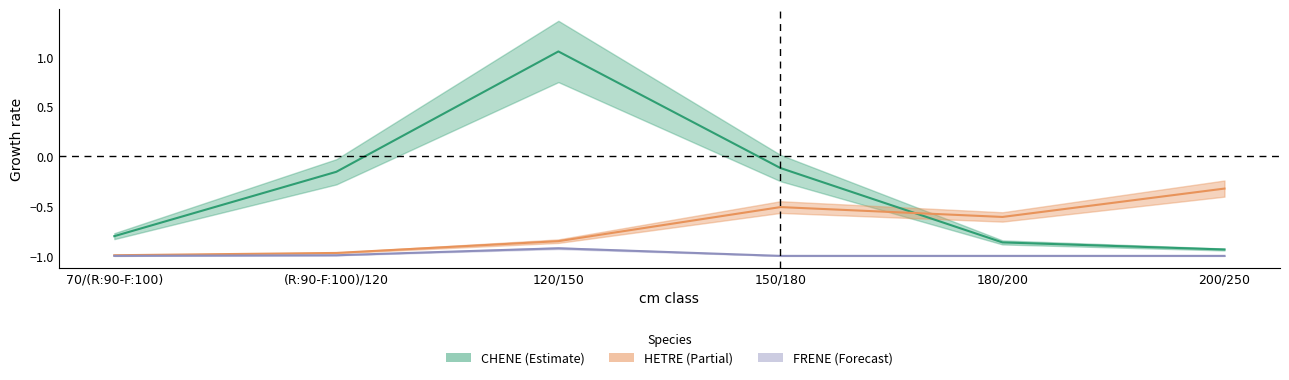

Rank the series by their average value, from highest to lowest.

CHENE, HETRE, FRENE